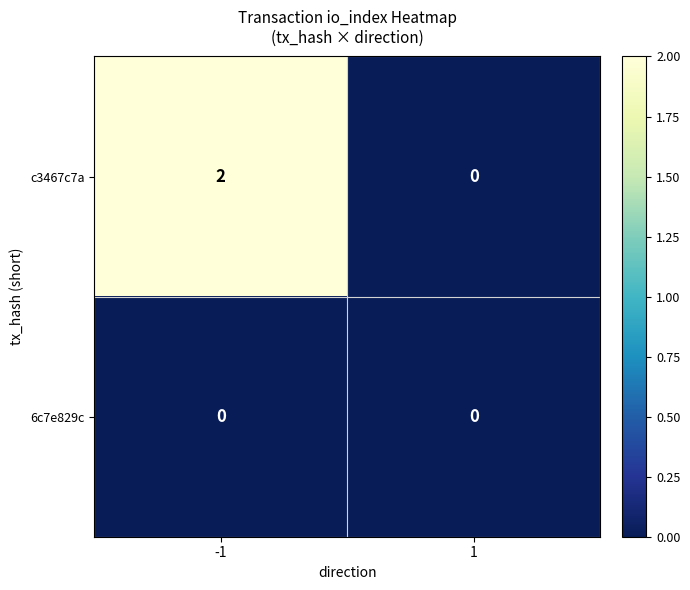

Reading right to left, what are all the values shown in this chart?

c3467c7a: 0	2
6c7e829c: 0	0